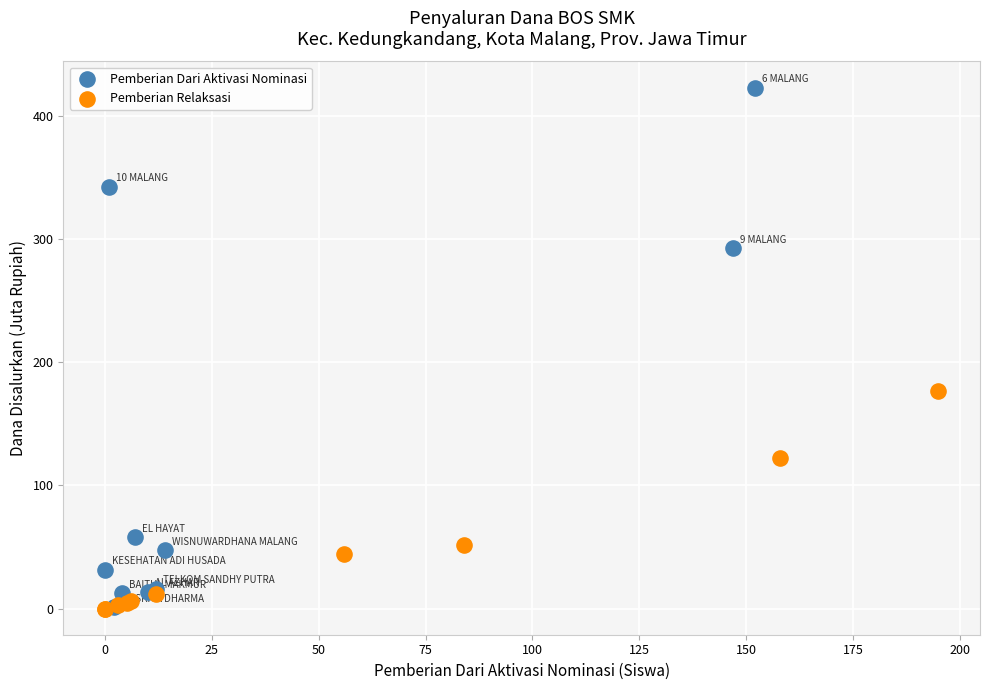

Which series has the largest Y range (max minus min)?

Pemberian Dari Aktivasi Nominasi